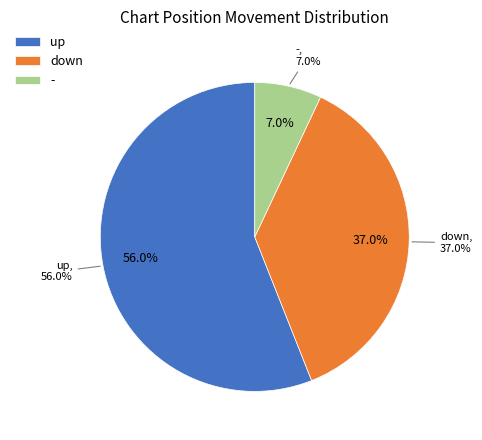

Combined, what portion of the pie is - and down?

44.0%